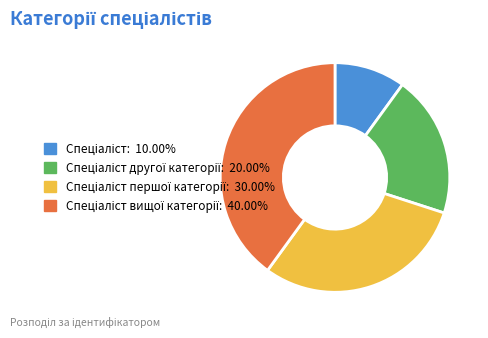

Is there any slice that represents more than half of the pie?

No